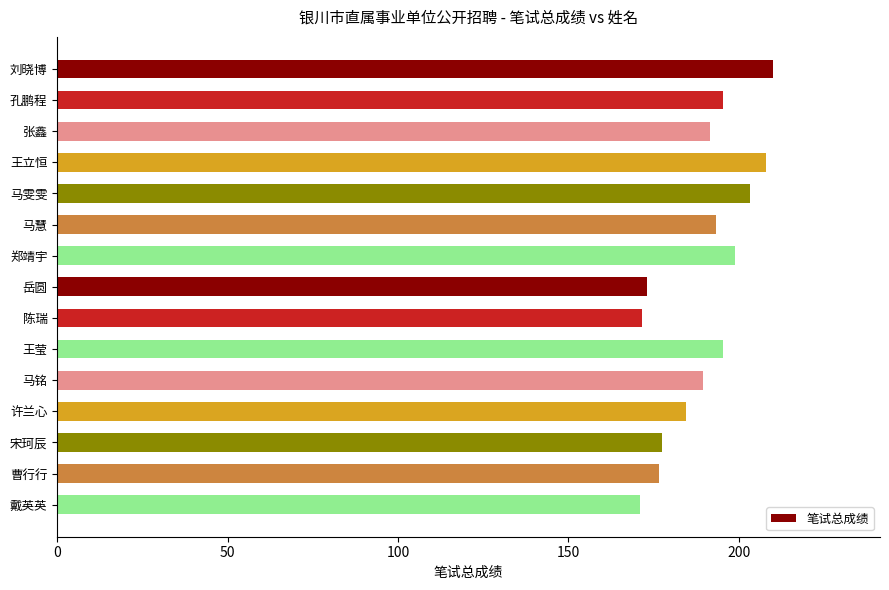

What is the difference between the maximum and minimum values?

39.0